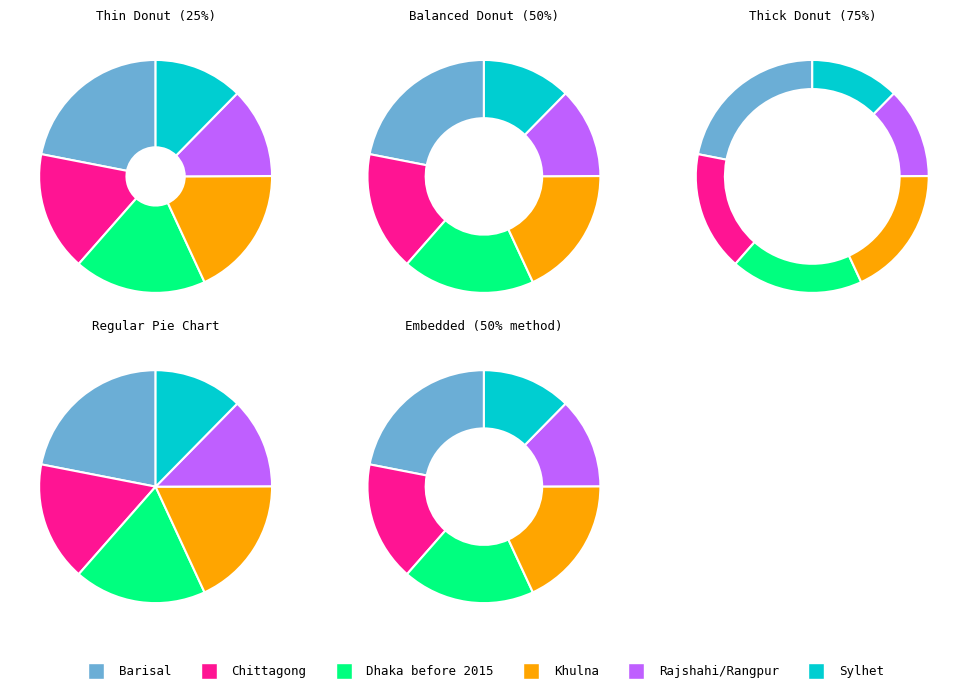

Does any single category account for the majority?

No